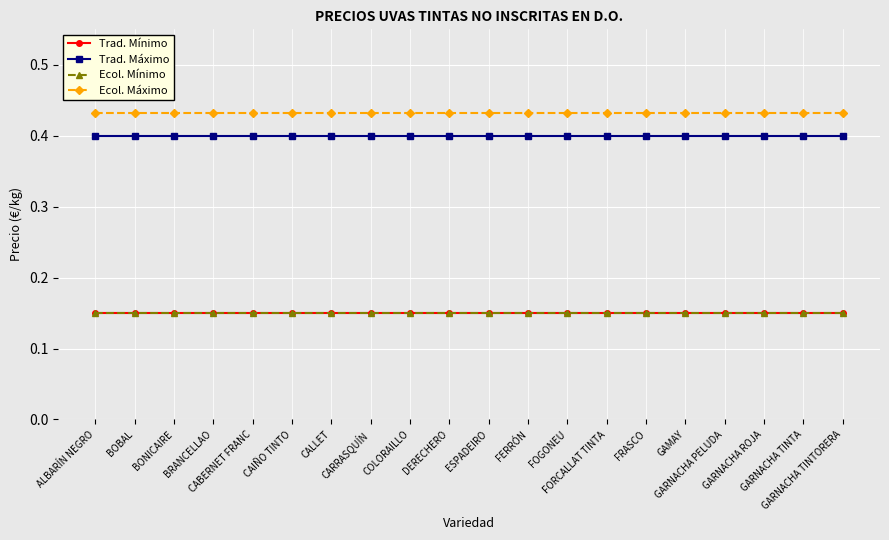

Reading right to left, extract all data points from this chart.

Trad. Mínimo: GARNACHA TINTORERA=0.1	GARNACHA TINTA=0.1	GARNACHA ROJA=0.1	GARNACHA PELUDA=0.1	GAMAY=0.1	FRASCO=0.1	FORCALLAT TINTA=0.1	FOGONEU=0.1	FERRÓN=0.1	ESPADEIRO=0.1	DERECHERO=0.1	COLORAILLO=0.1	CARRASQUÍN=0.1	CALLET=0.1	CAIÑO TINTO=0.1	CABERNET FRANC=0.1	BRANCELLAO=0.1	BONICAIRE=0.1	BOBAL=0.1	ALBARÍN NEGRO=0.1
Trad. Máximo: GARNACHA TINTORERA=0.4	GARNACHA TINTA=0.4	GARNACHA ROJA=0.4	GARNACHA PELUDA=0.4	GAMAY=0.4	FRASCO=0.4	FORCALLAT TINTA=0.4	FOGONEU=0.4	FERRÓN=0.4	ESPADEIRO=0.4	DERECHERO=0.4	COLORAILLO=0.4	CARRASQUÍN=0.4	CALLET=0.4	CAIÑO TINTO=0.4	CABERNET FRANC=0.4	BRANCELLAO=0.4	BONICAIRE=0.4	BOBAL=0.4	ALBARÍN NEGRO=0.4
Ecol. Mínimo: GARNACHA TINTORERA=0.1	GARNACHA TINTA=0.1	GARNACHA ROJA=0.1	GARNACHA PELUDA=0.1	GAMAY=0.1	FRASCO=0.1	FORCALLAT TINTA=0.1	FOGONEU=0.1	FERRÓN=0.1	ESPADEIRO=0.1	DERECHERO=0.1	COLORAILLO=0.1	CARRASQUÍN=0.1	CALLET=0.1	CAIÑO TINTO=0.1	CABERNET FRANC=0.1	BRANCELLAO=0.1	BONICAIRE=0.1	BOBAL=0.1	ALBARÍN NEGRO=0.1
Ecol. Máximo: GARNACHA TINTORERA=0.4	GARNACHA TINTA=0.4	GARNACHA ROJA=0.4	GARNACHA PELUDA=0.4	GAMAY=0.4	FRASCO=0.4	FORCALLAT TINTA=0.4	FOGONEU=0.4	FERRÓN=0.4	ESPADEIRO=0.4	DERECHERO=0.4	COLORAILLO=0.4	CARRASQUÍN=0.4	CALLET=0.4	CAIÑO TINTO=0.4	CABERNET FRANC=0.4	BRANCELLAO=0.4	BONICAIRE=0.4	BOBAL=0.4	ALBARÍN NEGRO=0.4